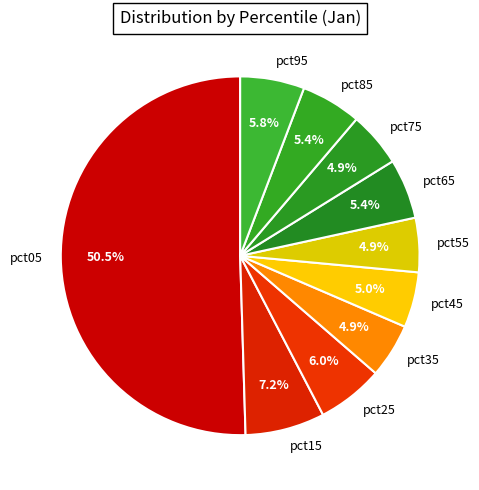

Between pct85 and pct25, which is larger?

pct25